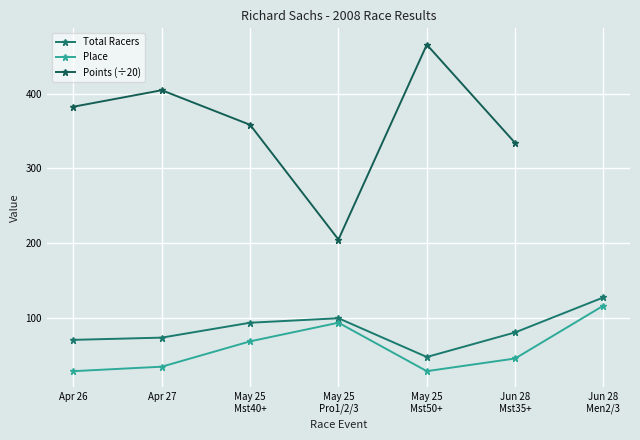

What is the highest value of the Place series?

116